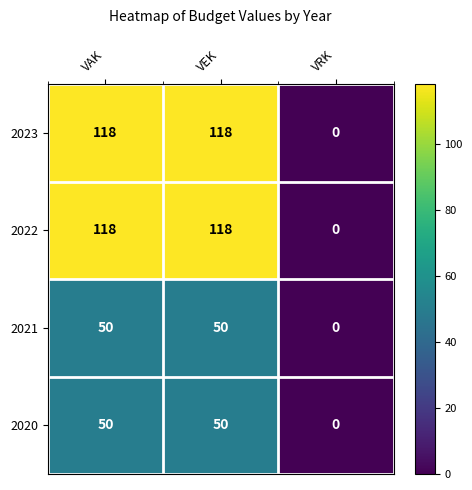

Count the 2020 values in the range 0 to 50.

3